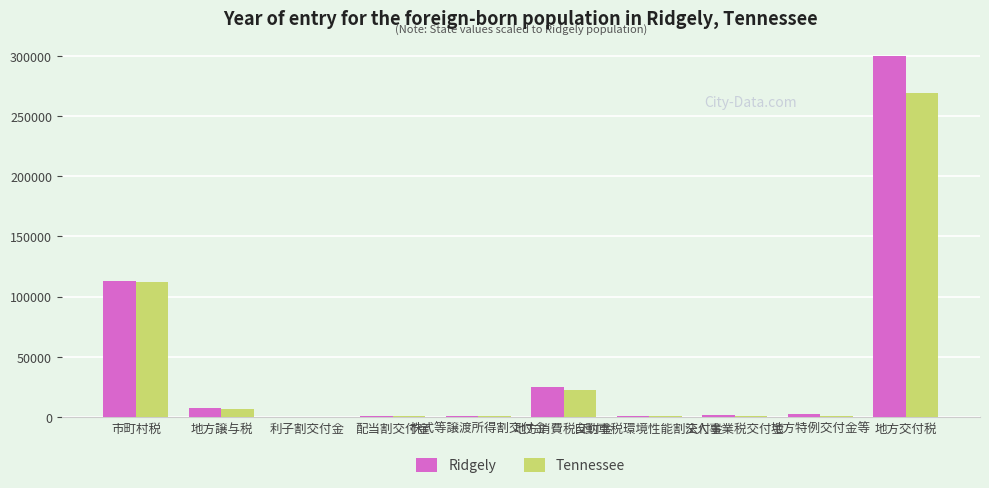

What is the sum of all Ridgely values?

450435